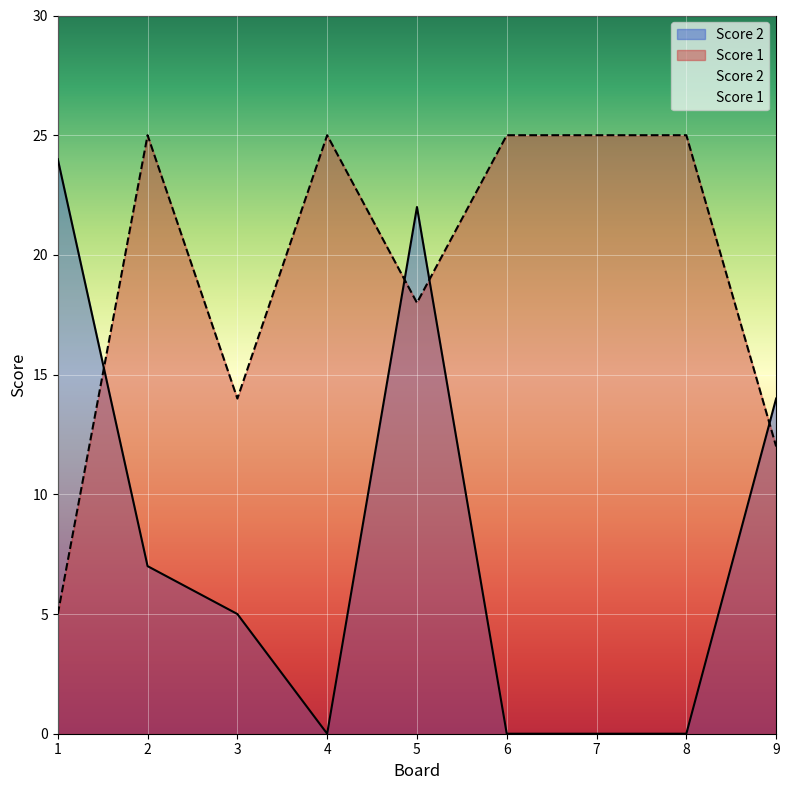

Does the chart display data point markers on the line(s)?

No